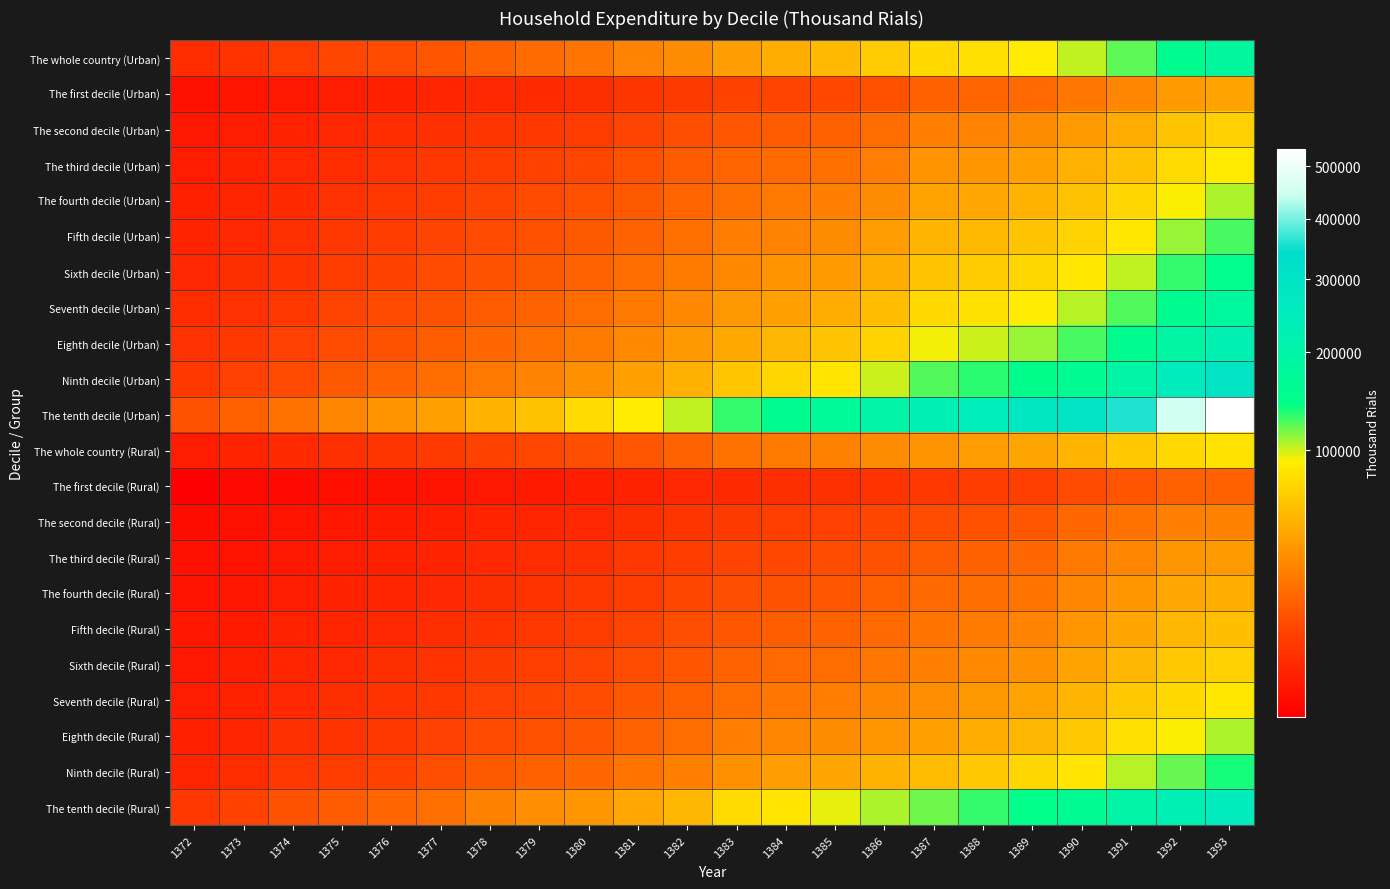

What is the difference between the highest and lowest values at 1374?

21117